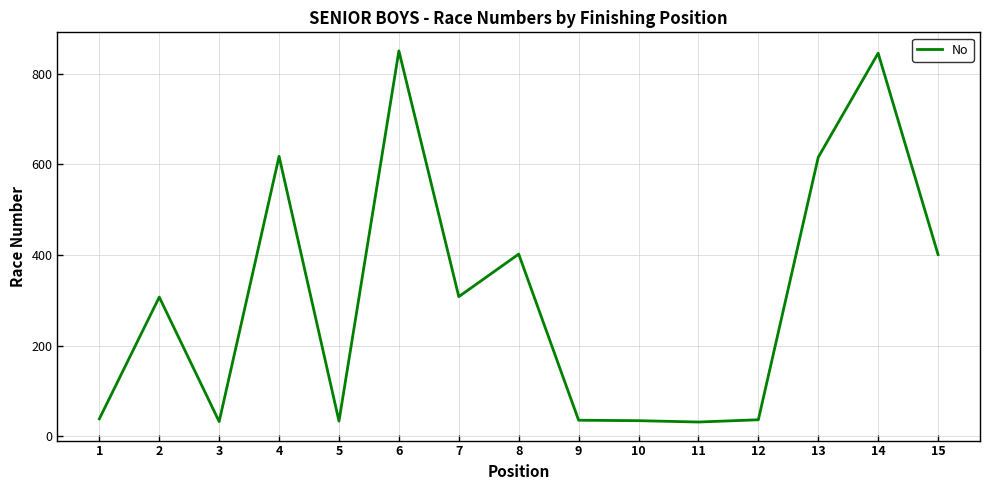

What is the minimum value shown in the chart?

31